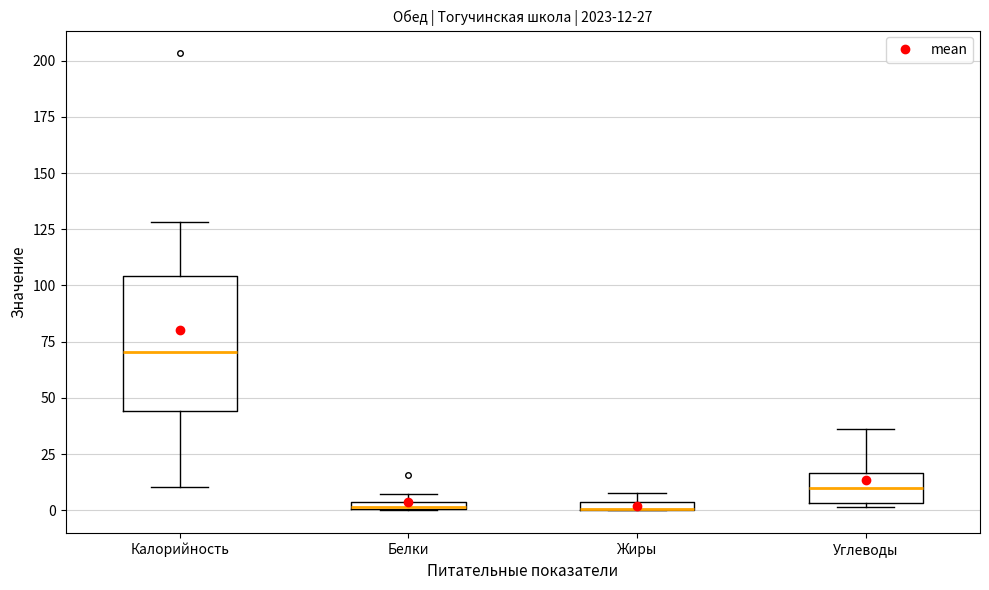

Comparing the boxes themselves (not the whiskers), which one is the tallest?

Калорийность